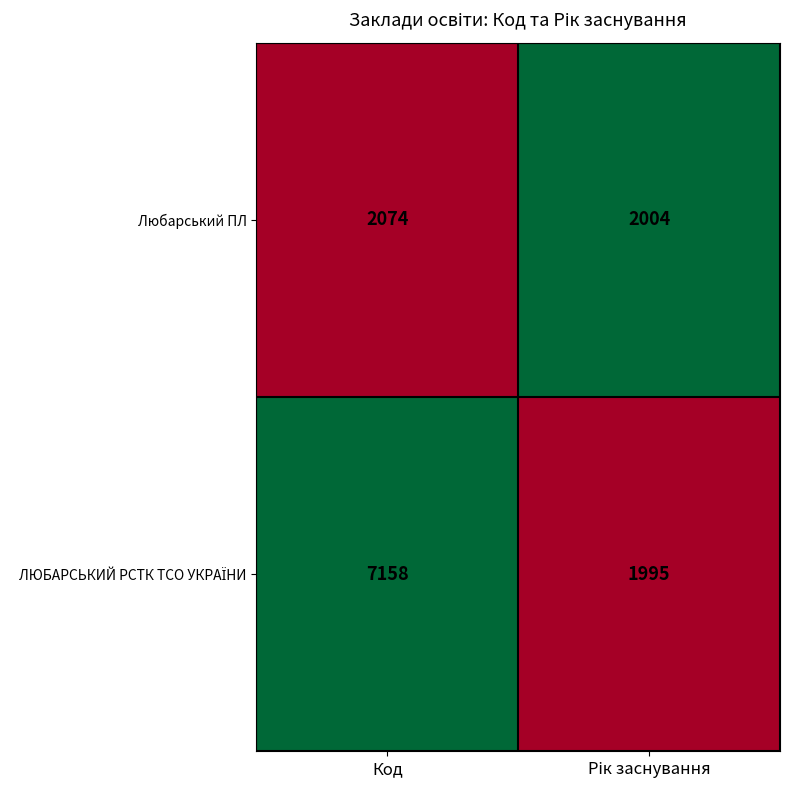

What is the total value across all series at Код?

9232